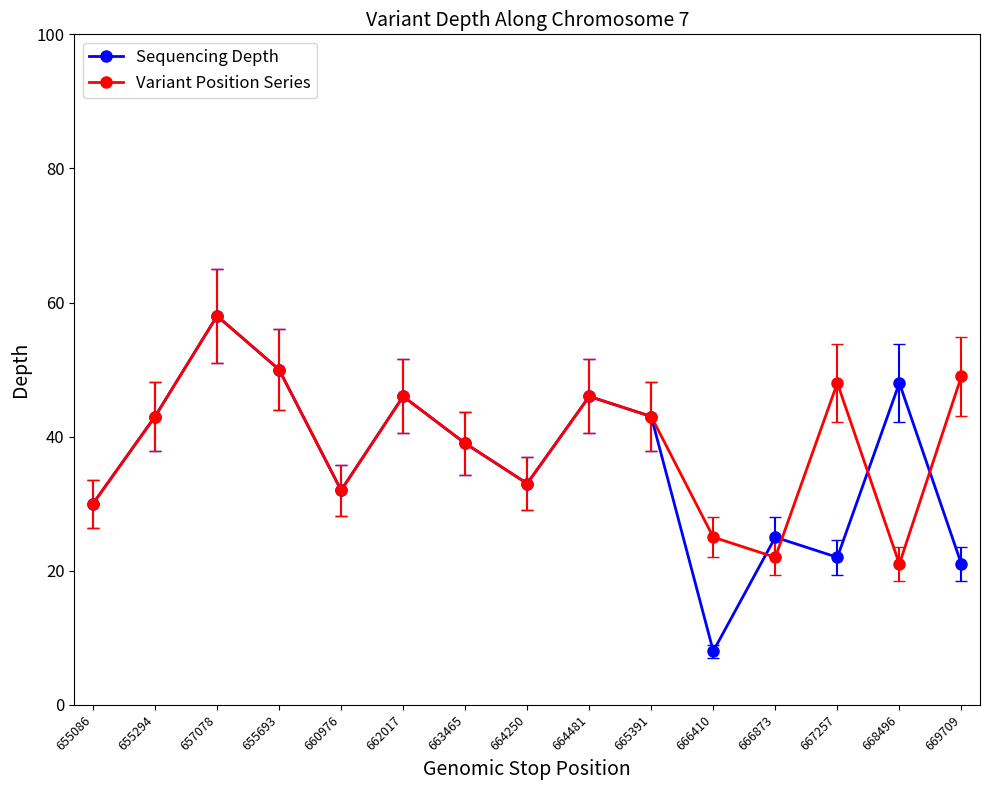

Which series has the largest range (max minus min)?

Sequencing Depth